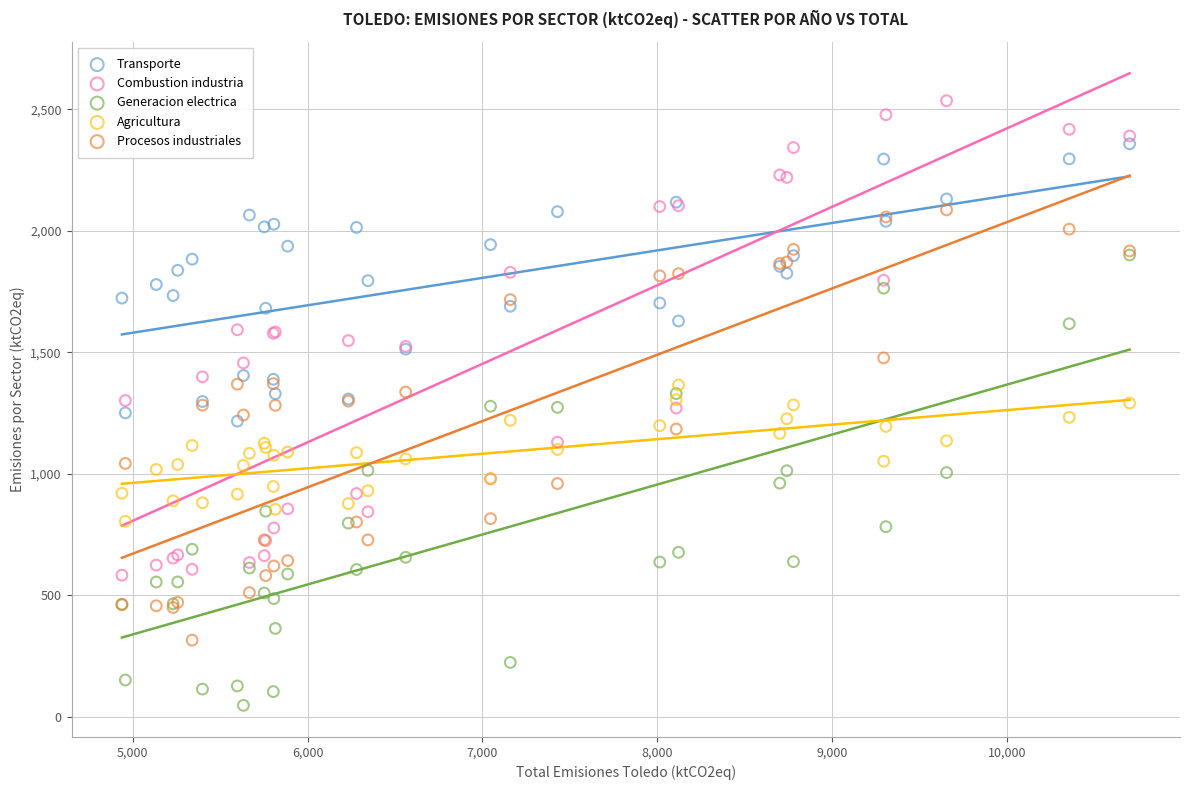

What are all the series names shown in the legend?

Transporte, Combustion industria, Generacion electrica, Agricultura, Procesos industriales